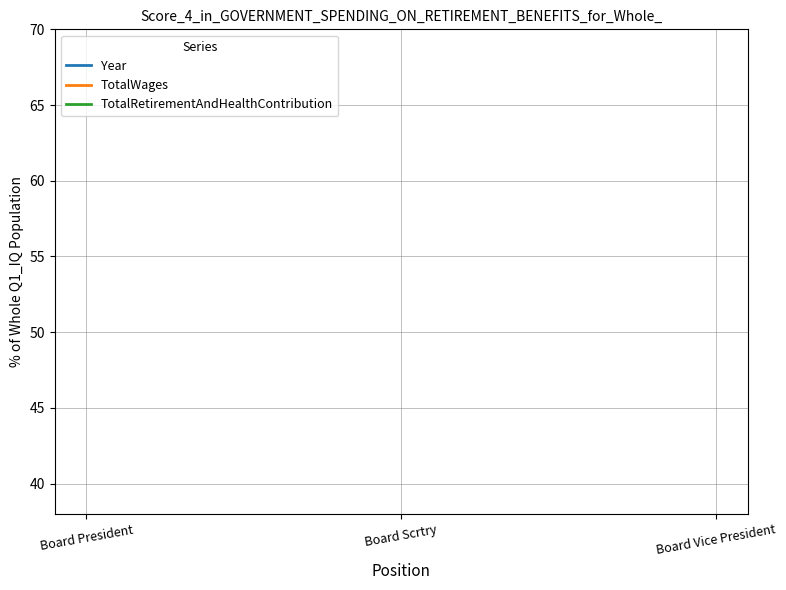

What position from the left is Board Scrtry?

2